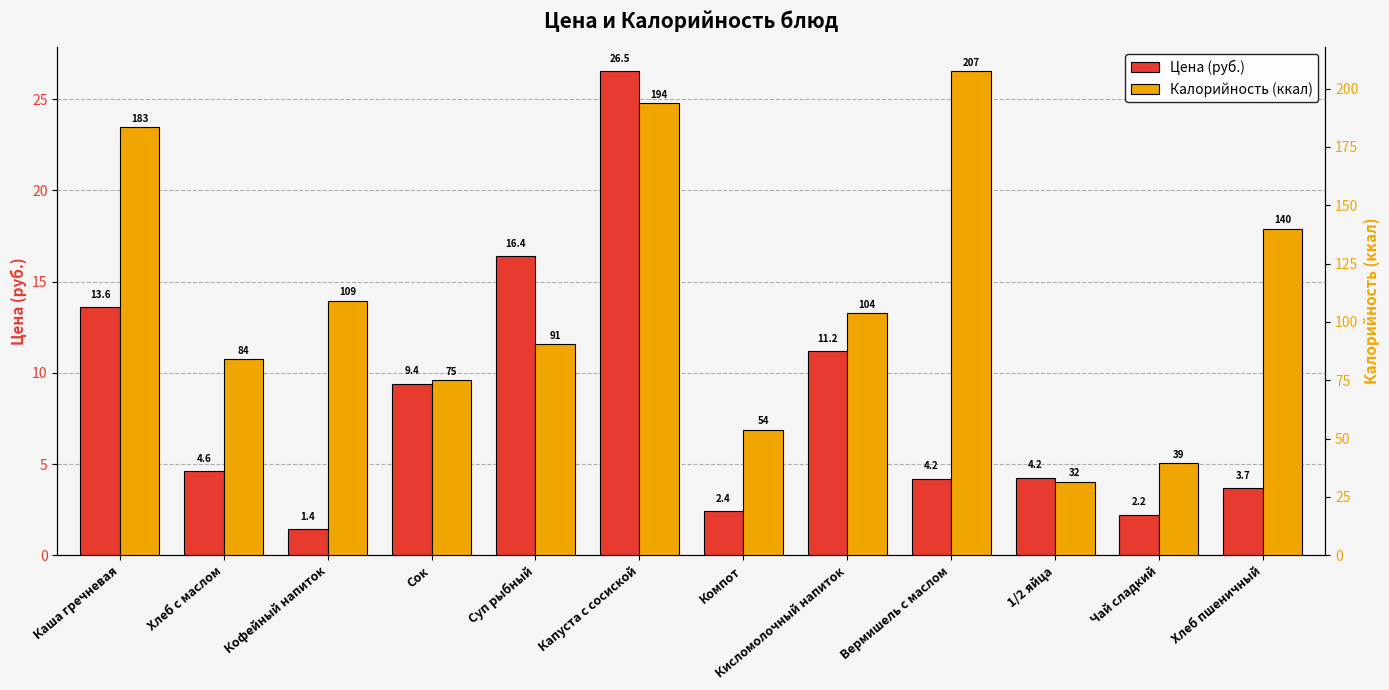

At which label does Цена (руб.) reach its minimum?

Кофейный напиток